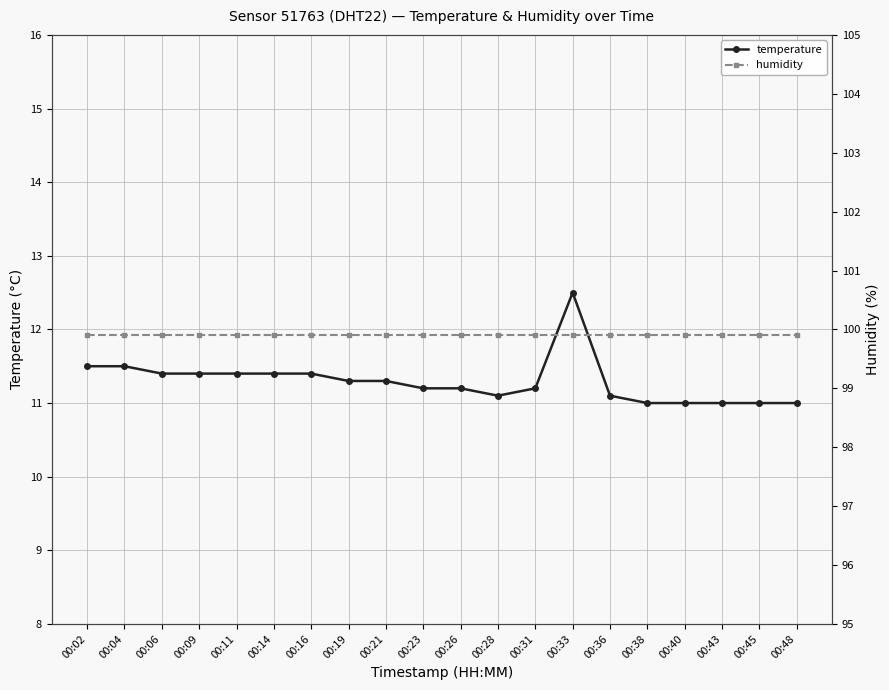

What are all the series names shown in the legend?

temperature, humidity